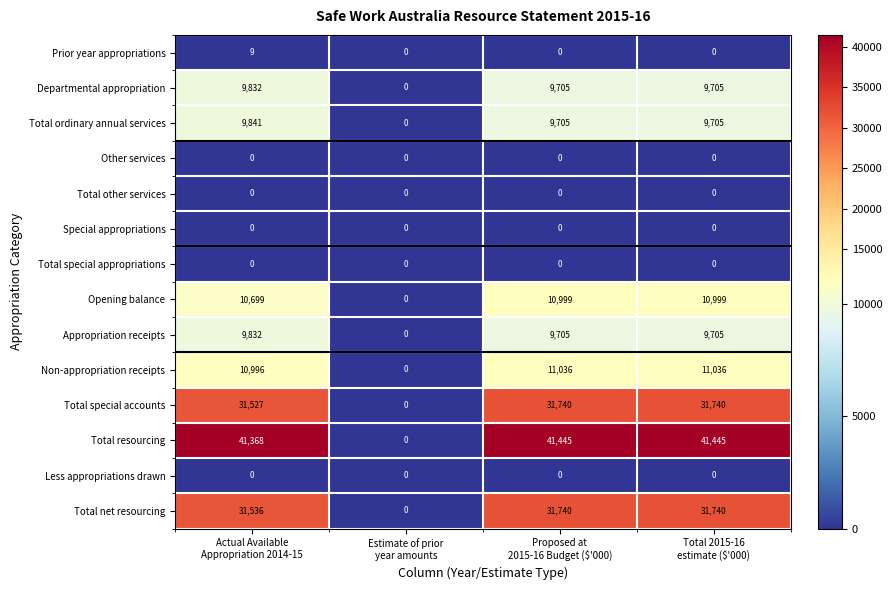

Which series has the largest total across all categories?

Total resourcing